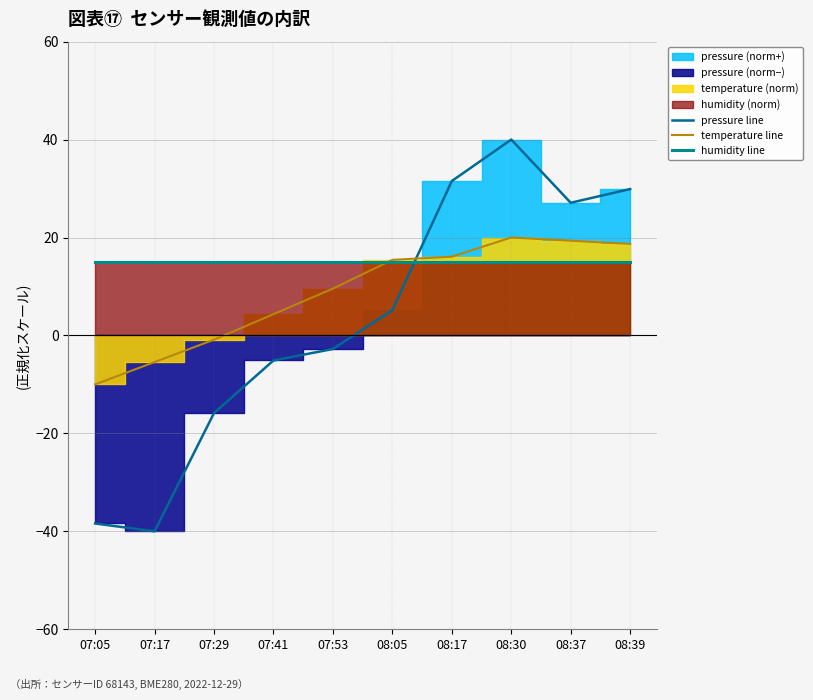

How many lines are shown in the chart?

3